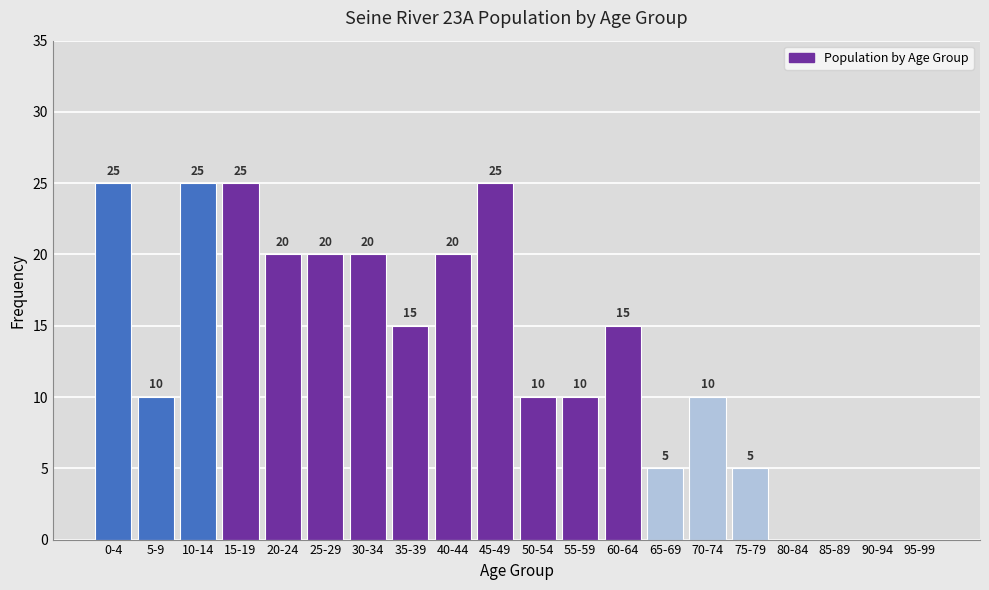

Reading left to right, what are all the values shown in this chart?

0-4=25	5-9=10	10-14=25	15-19=25	20-24=20	25-29=20	30-34=20	35-39=15	40-44=20	45-49=25	50-54=10	55-59=10	60-64=15	65-69=5	70-74=10	75-79=5	80-84=0	85-89=0	90-94=0	95-99=0